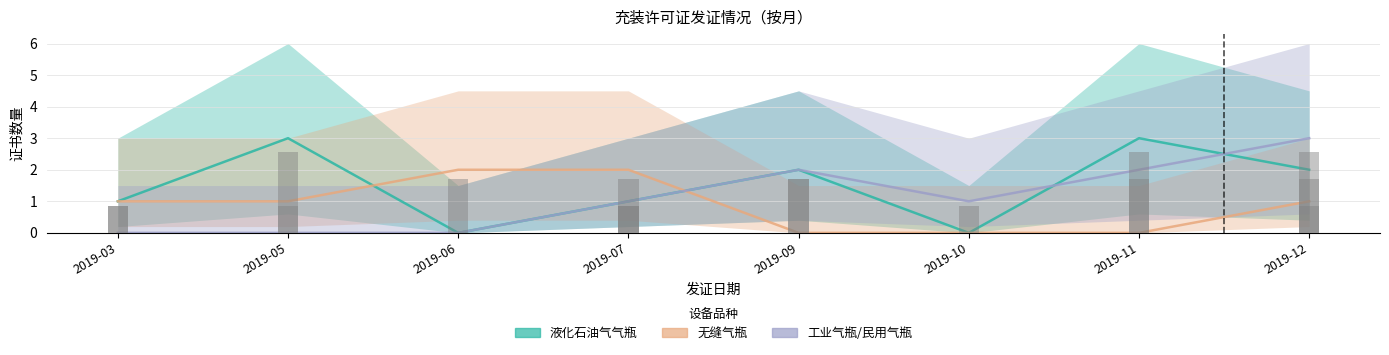

Reading left to right, list all the values displayed in this chart.

液化石油气气瓶: 2019-03=1	2019-05=3	2019-06=0	2019-07=1	2019-09=2	2019-10=0	2019-11=3	2019-12=2
无缝气瓶: 2019-03=1	2019-05=1	2019-06=2	2019-07=2	2019-09=0	2019-10=0	2019-11=0	2019-12=1
工业气瓶/民用气瓶: 2019-03=0	2019-05=0	2019-06=0	2019-07=1	2019-09=2	2019-10=1	2019-11=2	2019-12=3